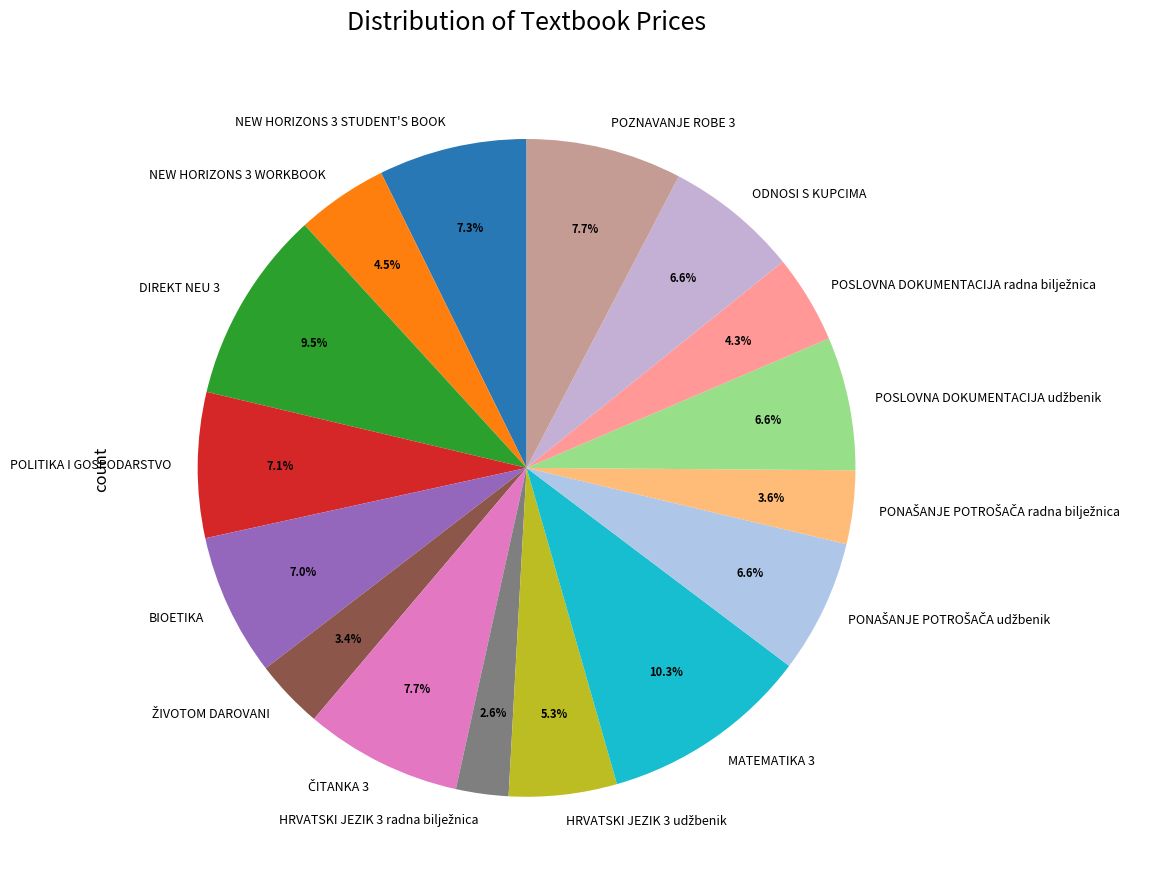

How many slices are in this pie chart?

16